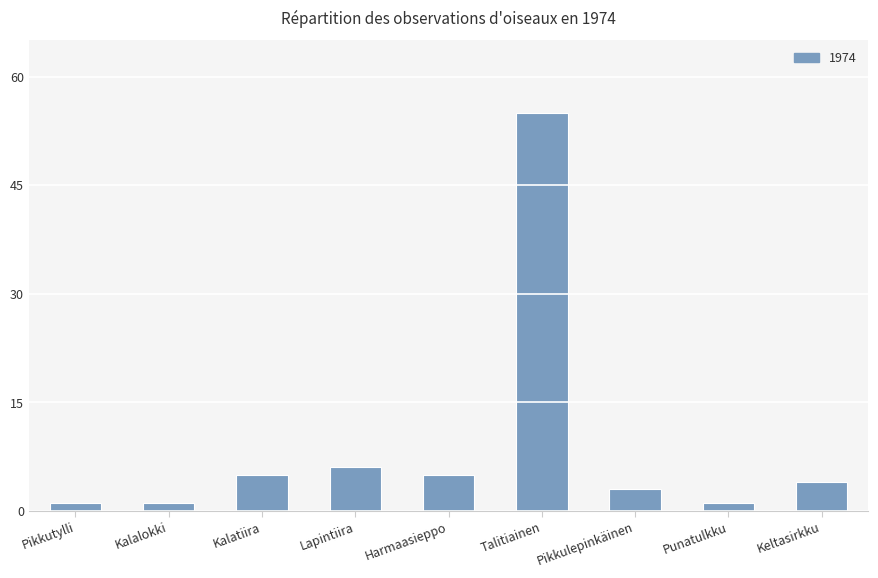

Is it true that the value at Talitiainen is 91?

False